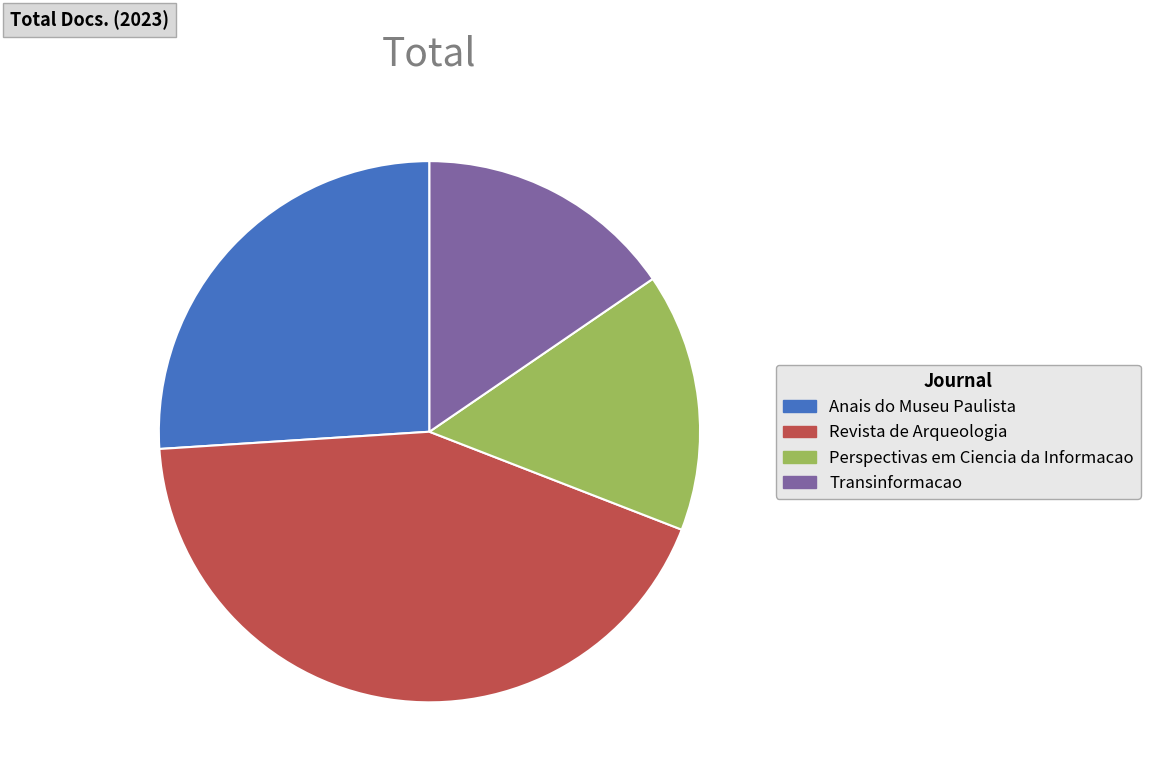

Is there any slice that represents more than half of the pie?

No